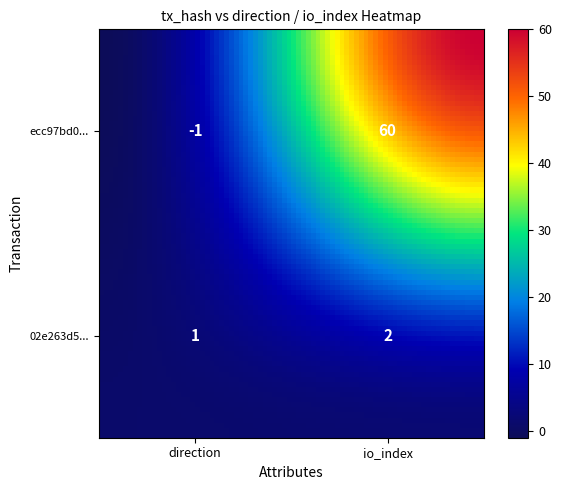

What is the greatest value displayed?

60